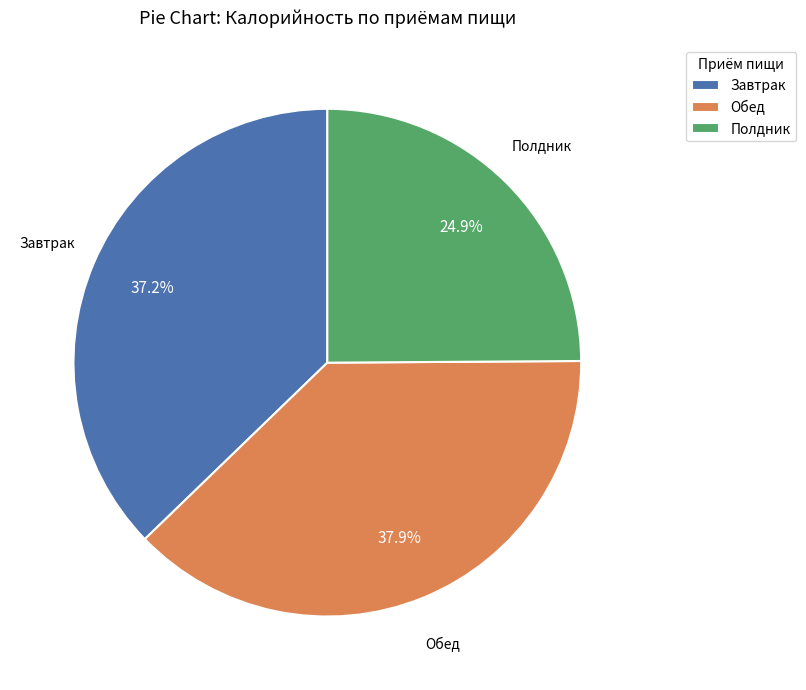

To the nearest percent, what is the average slice percentage?

33%